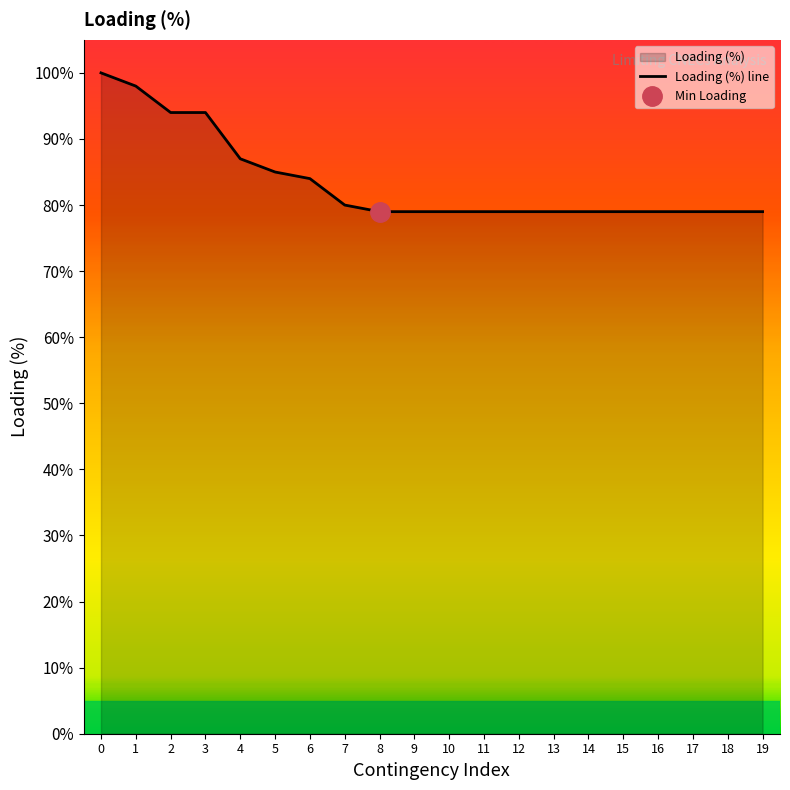

Which category has the lowest value across all series?

8